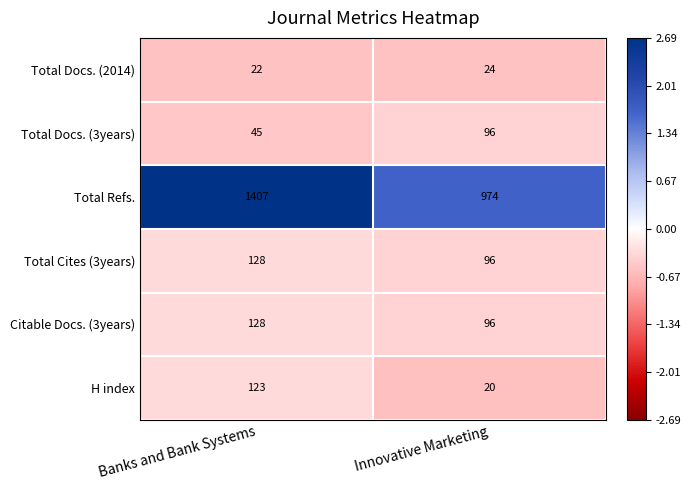

List the labels in order of Total Cites (3years) value, smallest first.

Innovative Marketing, Banks and Bank Systems